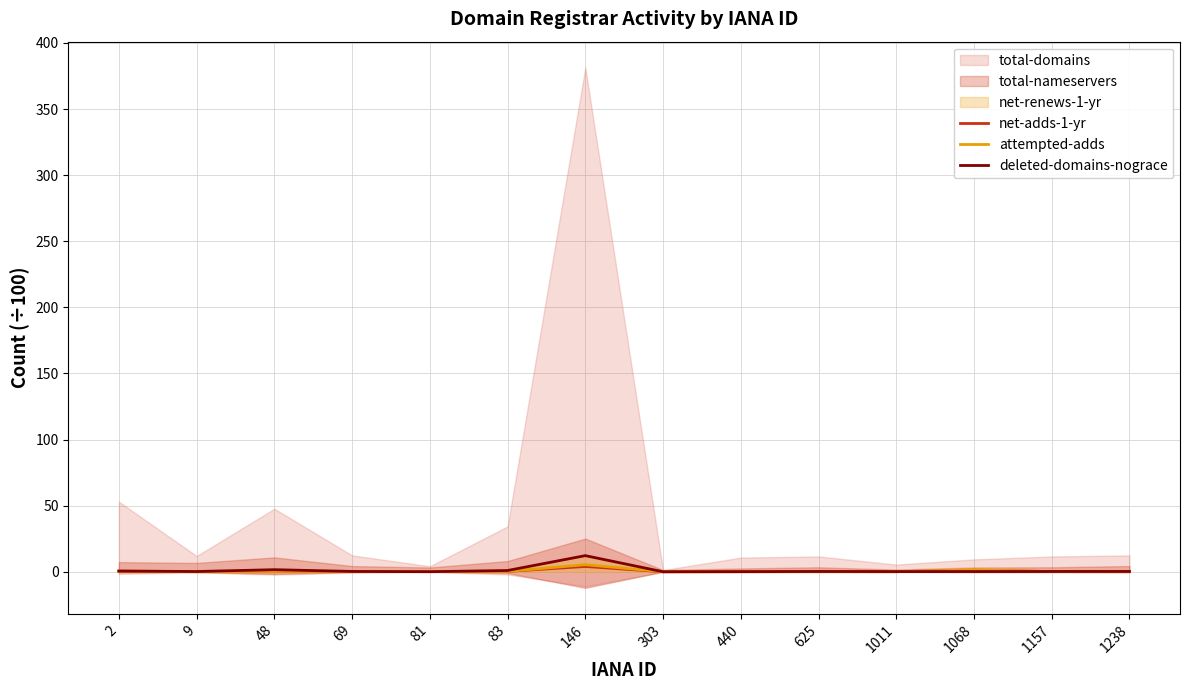

What is the value of the deleted-domains-nograce point at the 7th from the left?

12.2